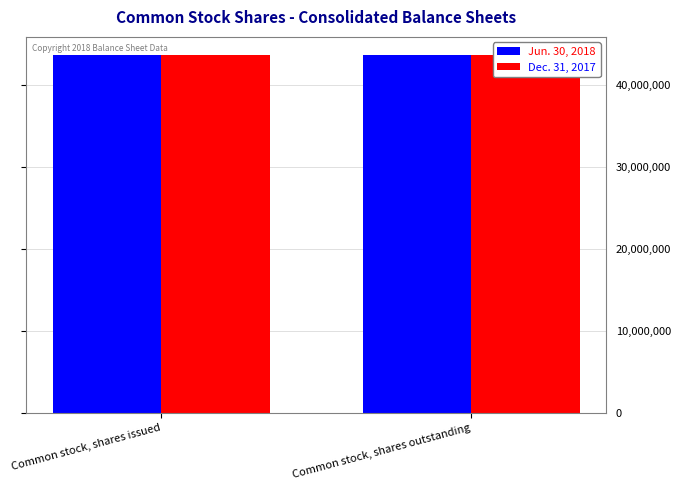

Is it true that Jun. 30, 2018 equals 43742677 at Common stock, shares issued?

True